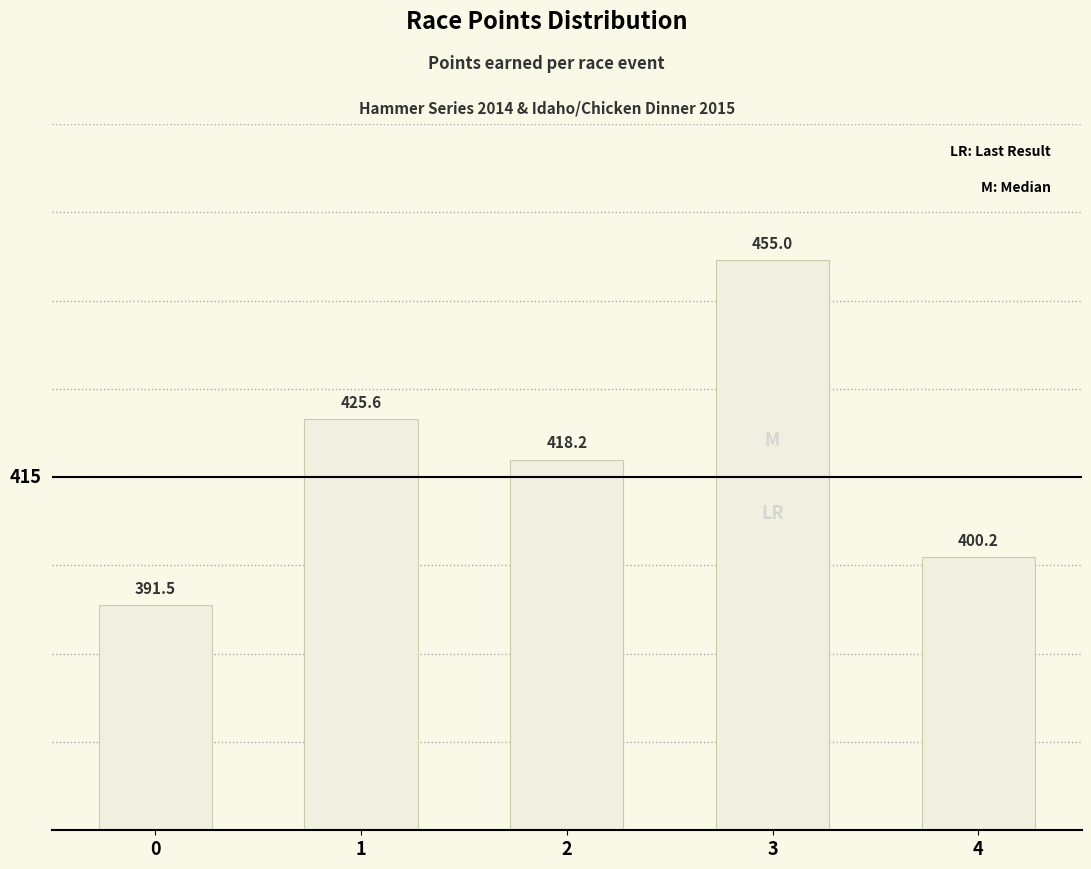

Which has a higher value, 0 or 1?

1